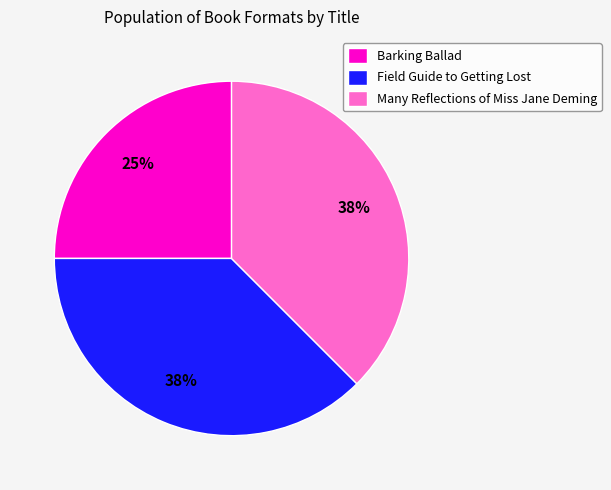

What is the ratio of the value at Many Reflections of Miss Jane Deming to the value at Barking Ballad?

1.5